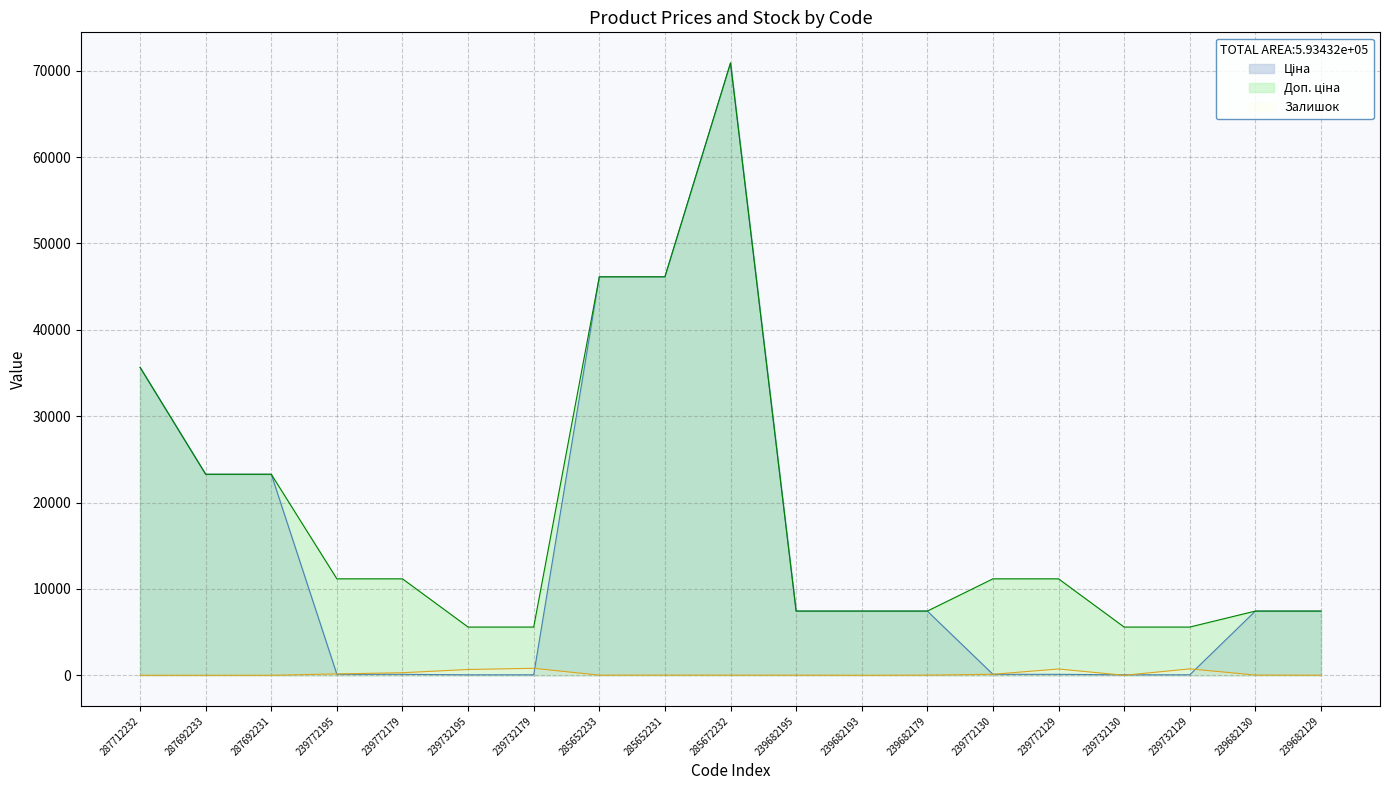

Is the value of Залишок at 287692233 greater than the value of Доп. ціна at 285672232?

No